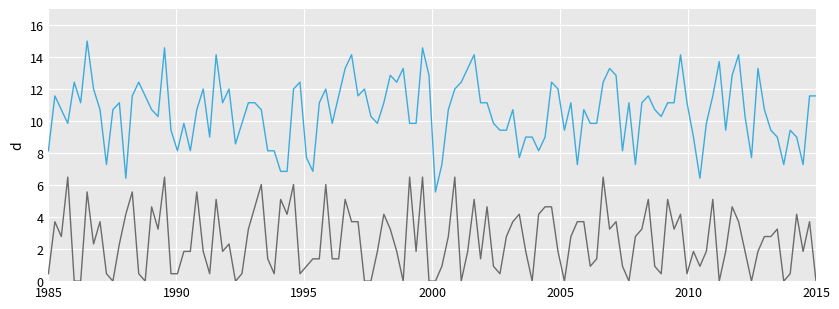

What is the maximum value shown in the chart?

15.0